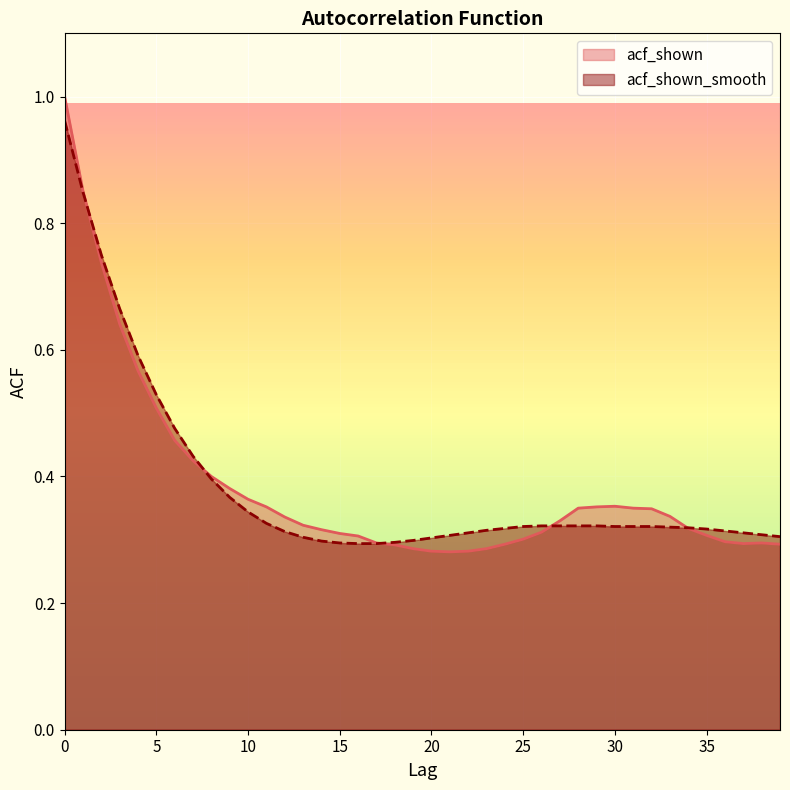

Where is acf_shown nearest to the value 0?

21